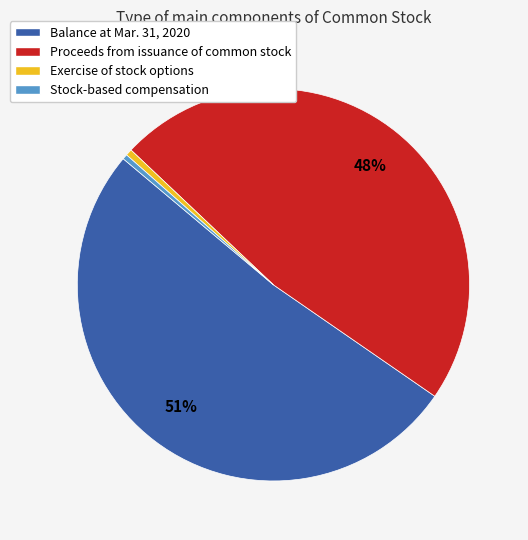

Between Balance at Mar. 31, 2020 and Proceeds from issuance of common stock, which is larger?

Balance at Mar. 31, 2020